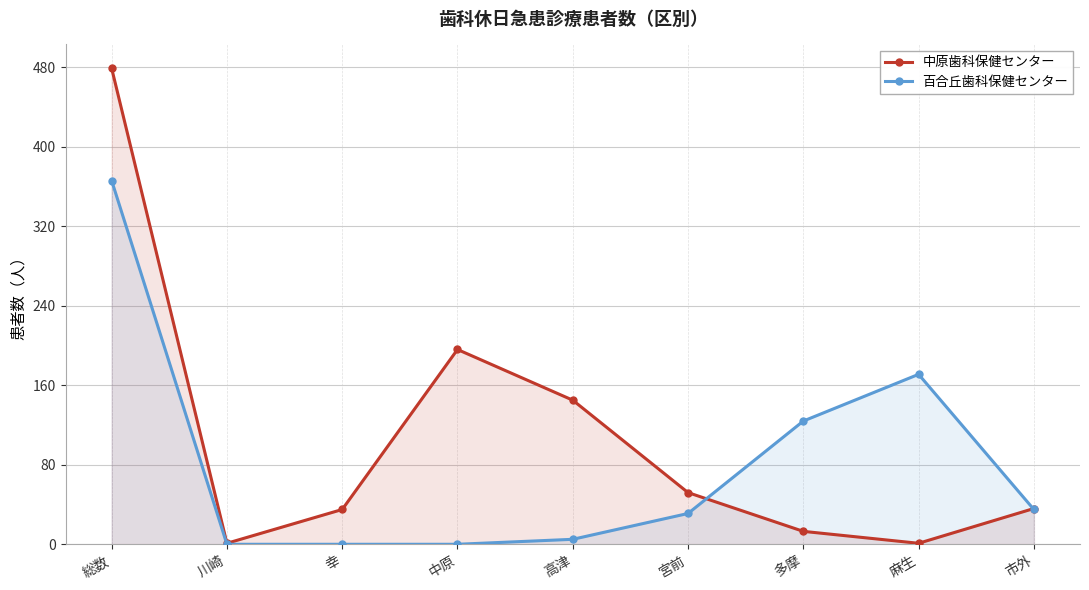

What is the value of the 中原歯科保健センター point at the 9th from the left?

36